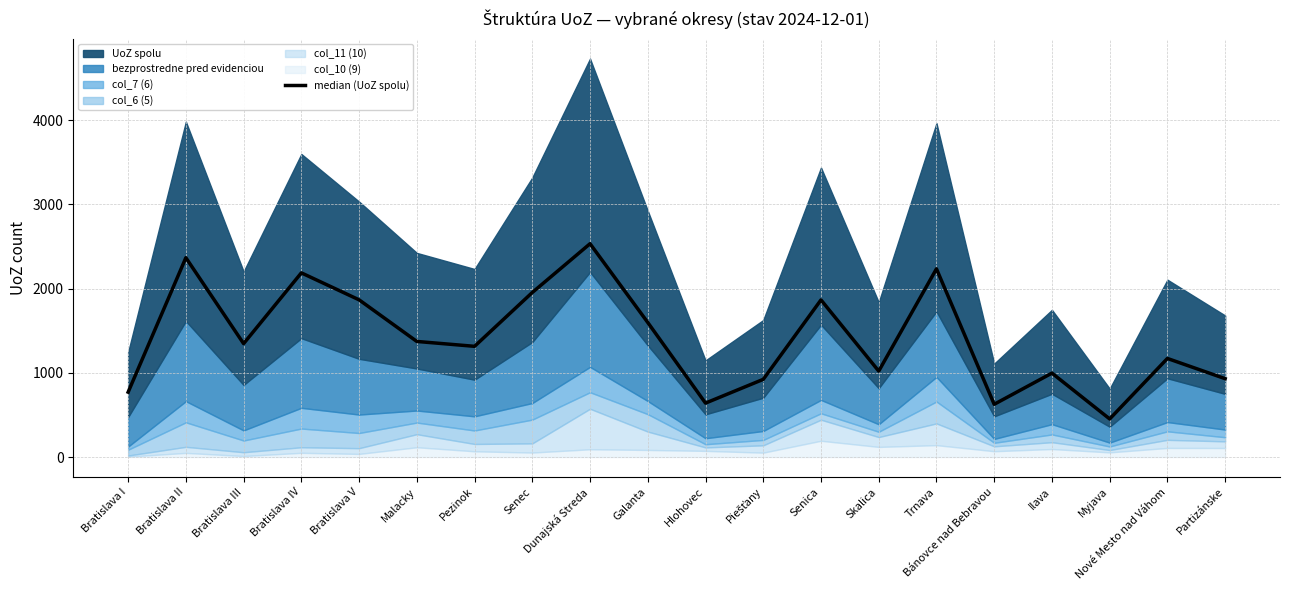

At which label is the value closest to 1492?

Galanta